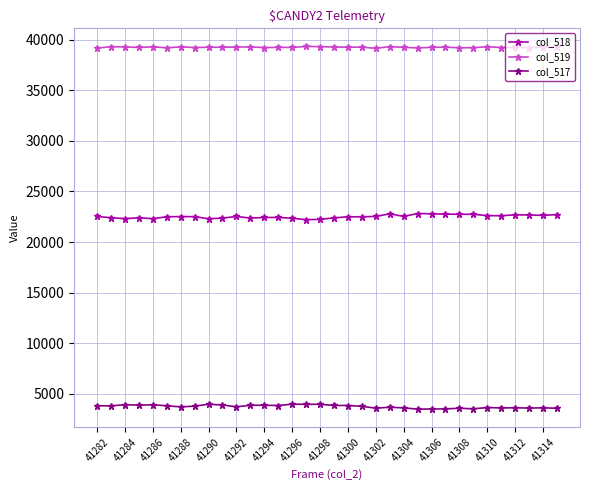

List the series in order of their overall mean, highest first.

col_519, col_518, col_517